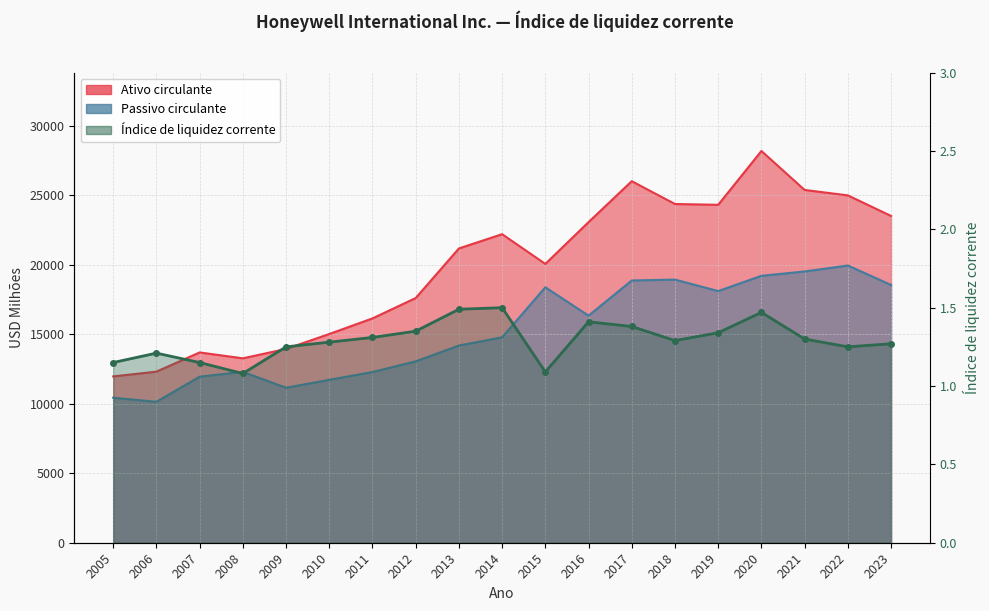

How many data points in Ativo circulante are above 21164?

9